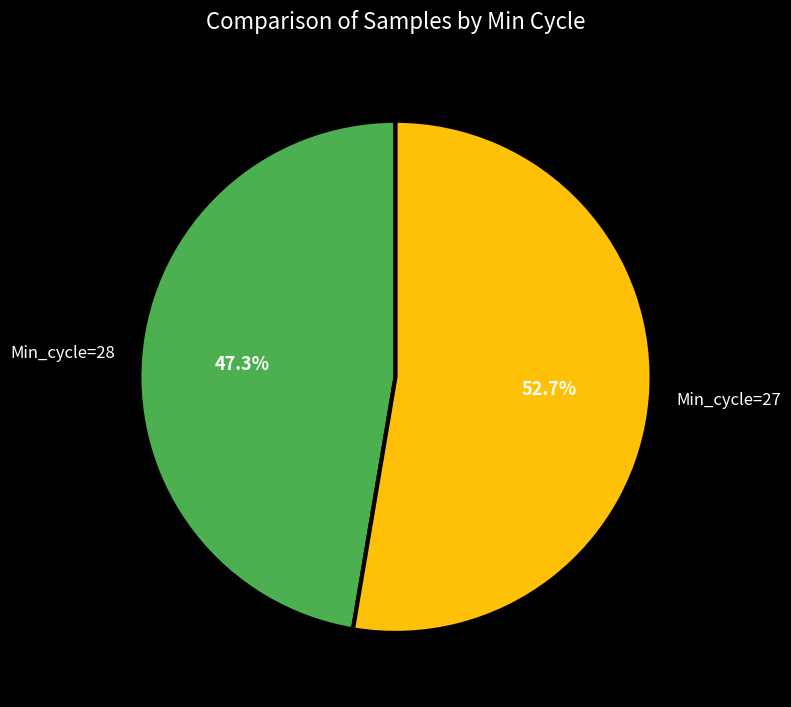

To the nearest percent, what portion does Min_cycle=27 represent?

53%